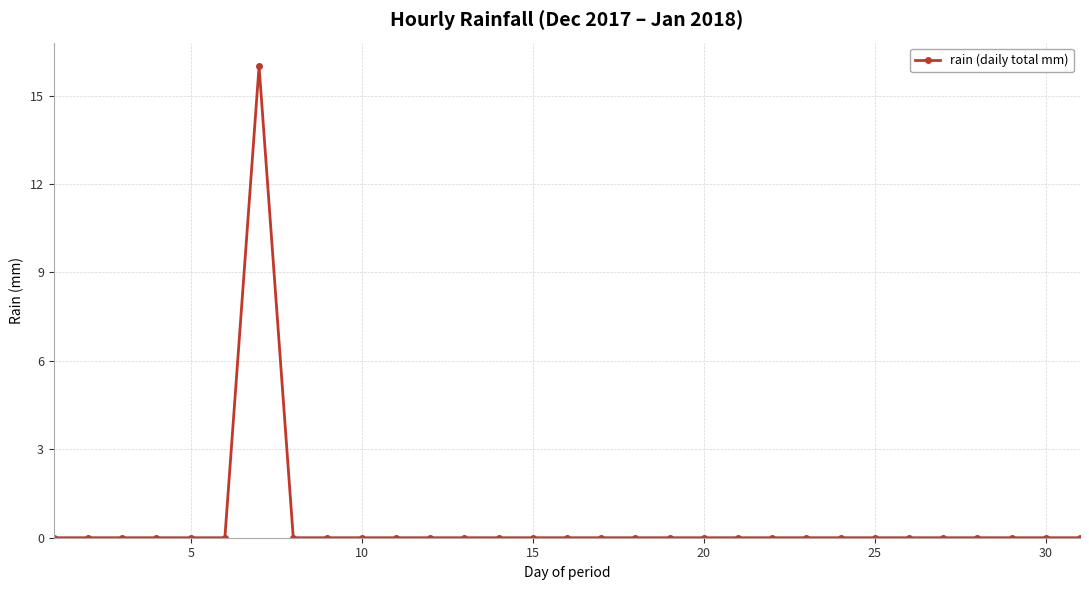

Reading left to right, transcribe all the data shown in this chart.

0	0	0	0	0	0	16	0	0	0	0	0	0	0	0	0	0	0	0	0	0	0	0	0	0	0	0	0	0	0	0